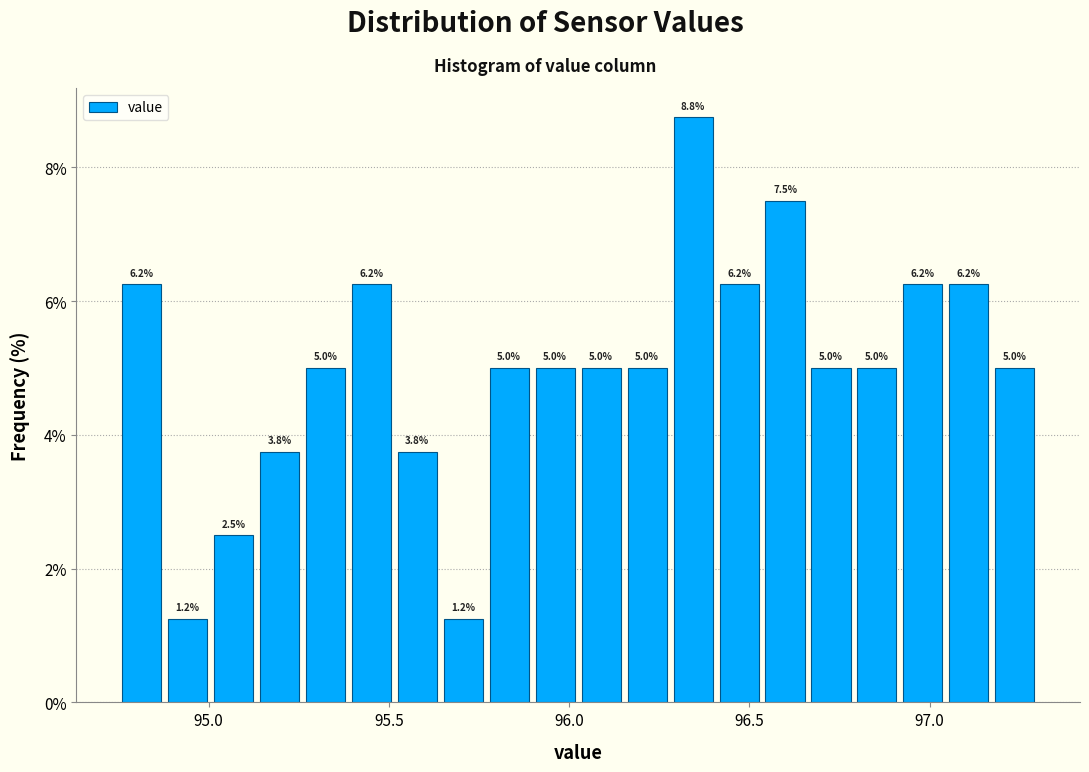

Read against the x-axis, roughly where is the centre of the tallest bar?

96.35